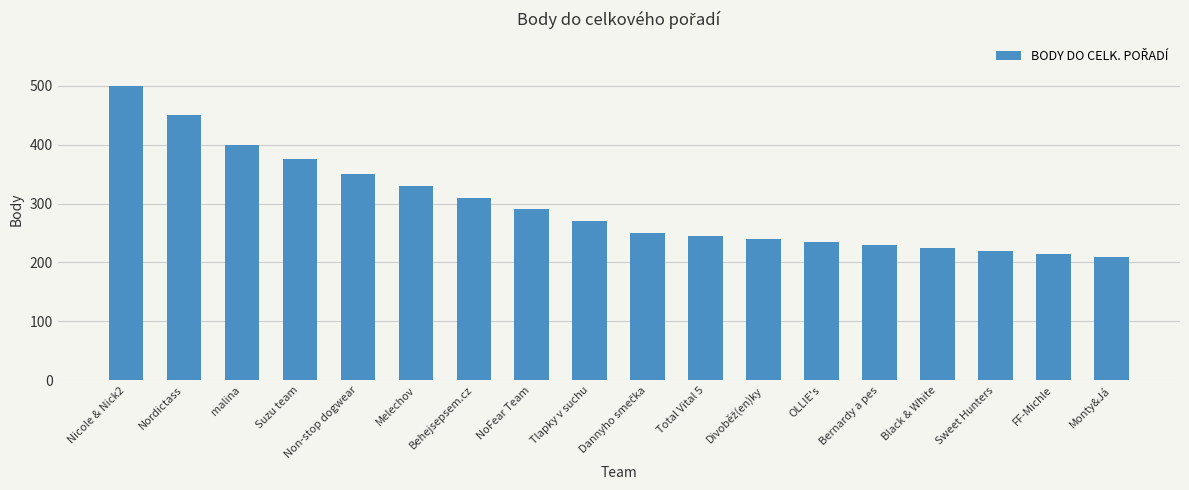

Is it true that the value at NoFear Team is 64?

False